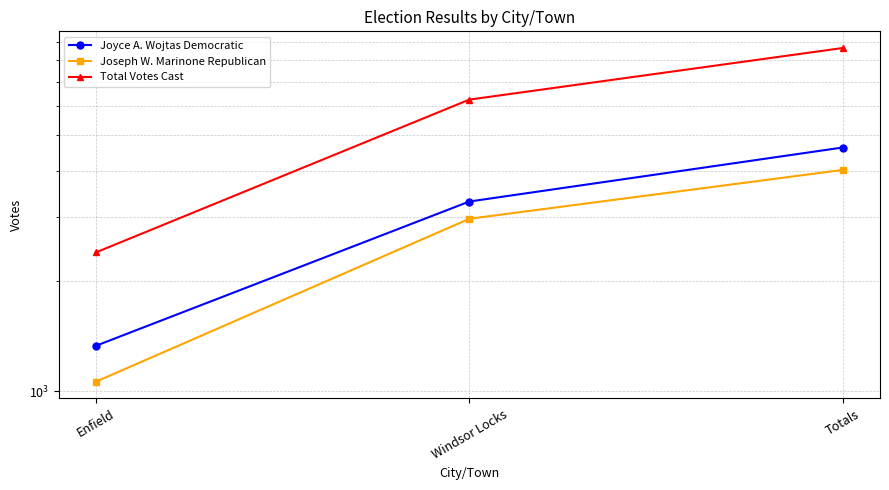

At which label is Total Votes Cast closest to 5522?

Windsor Locks